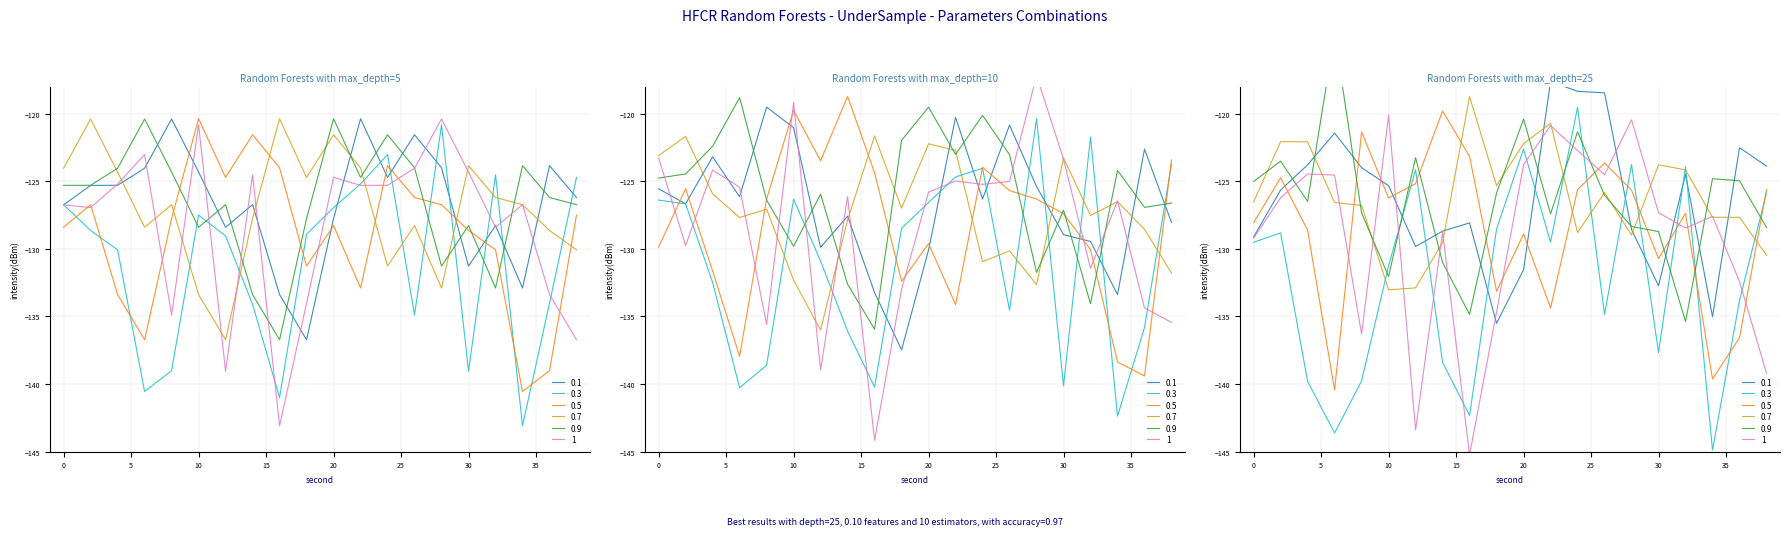

How many values in the 1 series exceed -125?

7